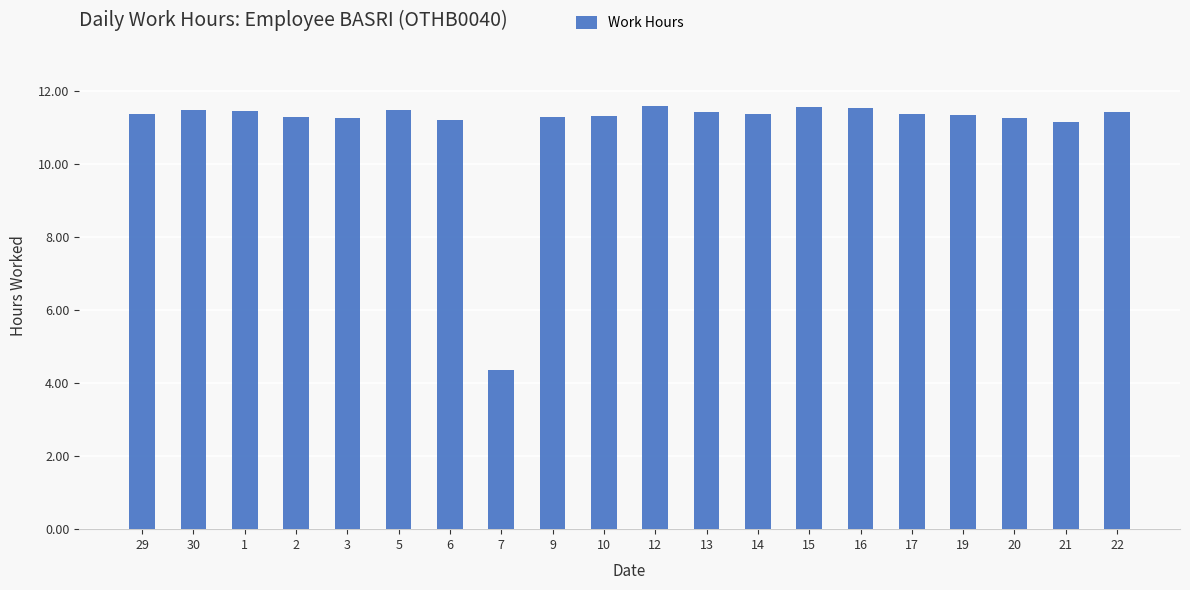

Are the bars grouped side by side (vs. stacked)?

No